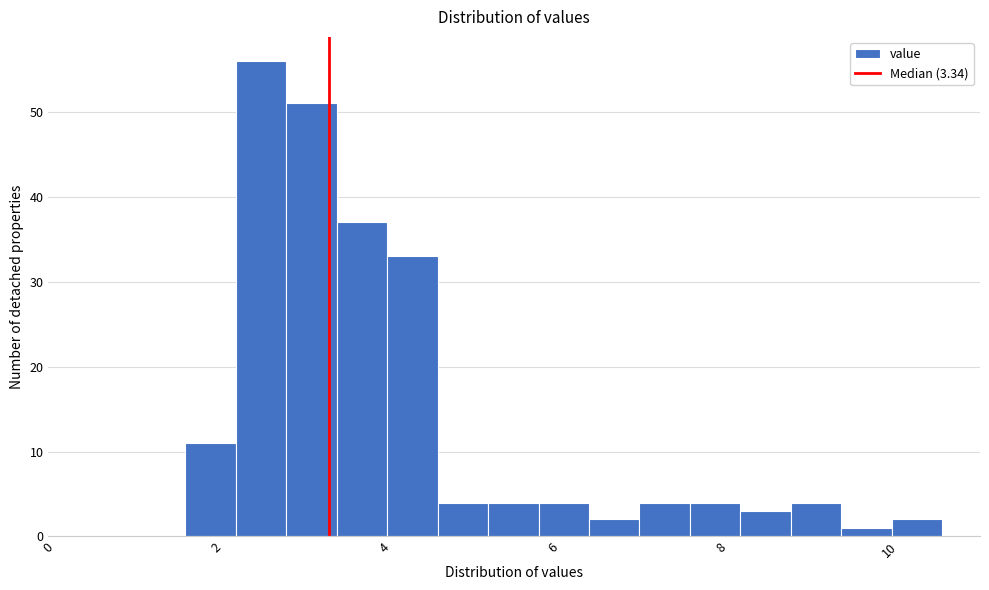

Read against the x-axis, roughly where is the centre of the tallest bar?

2.6